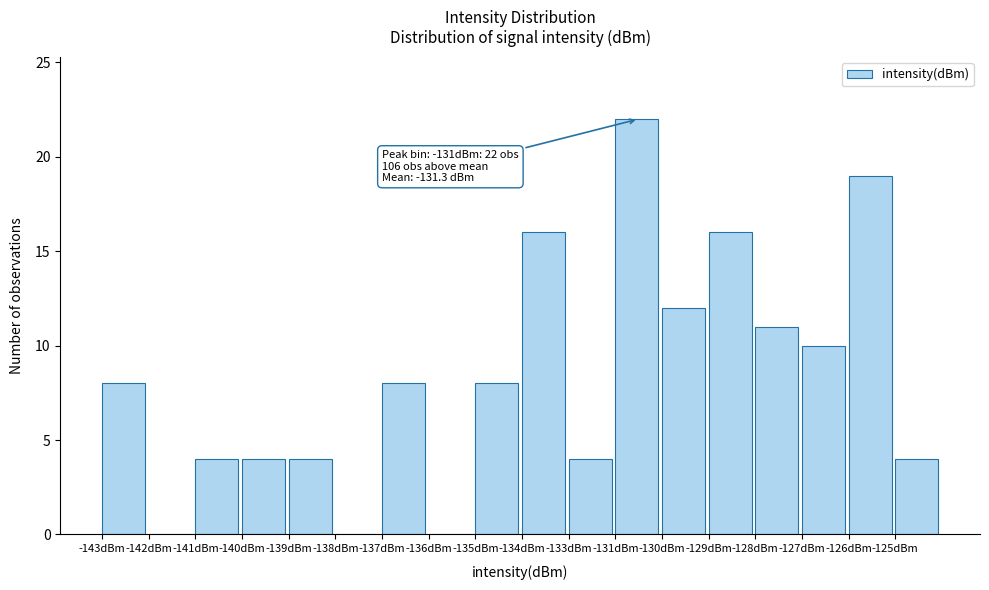

Reading left to right, transcribe all the data shown in this chart.

-143dBm=8	-142dBm=0	-141dBm=4	-140dBm=4	-139dBm=4	-138dBm=0	-137dBm=8	-136dBm=0	-135dBm=8	-134dBm=16	-133dBm=4	-131dBm=22	-130dBm=12	-129dBm=16	-128dBm=11	-127dBm=10	-126dBm=19	-125dBm=4